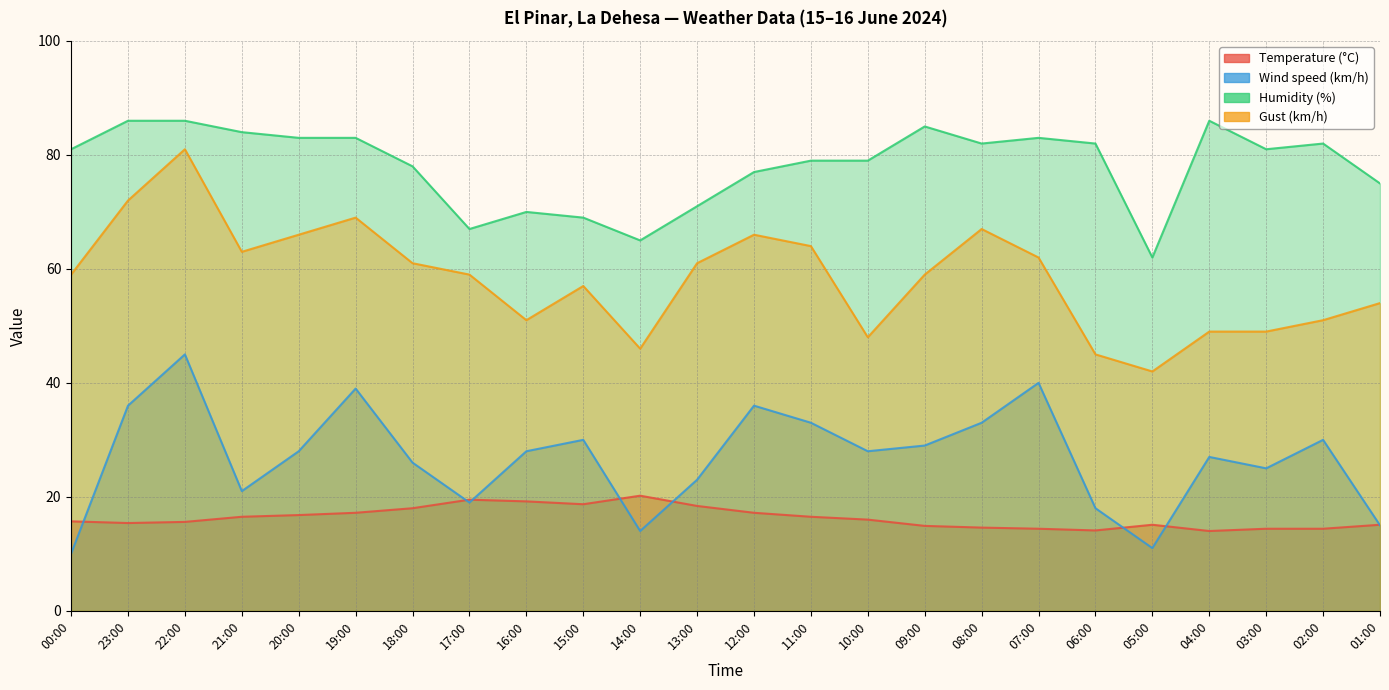

Between 08:00 and 01:00, which is larger?

01:00